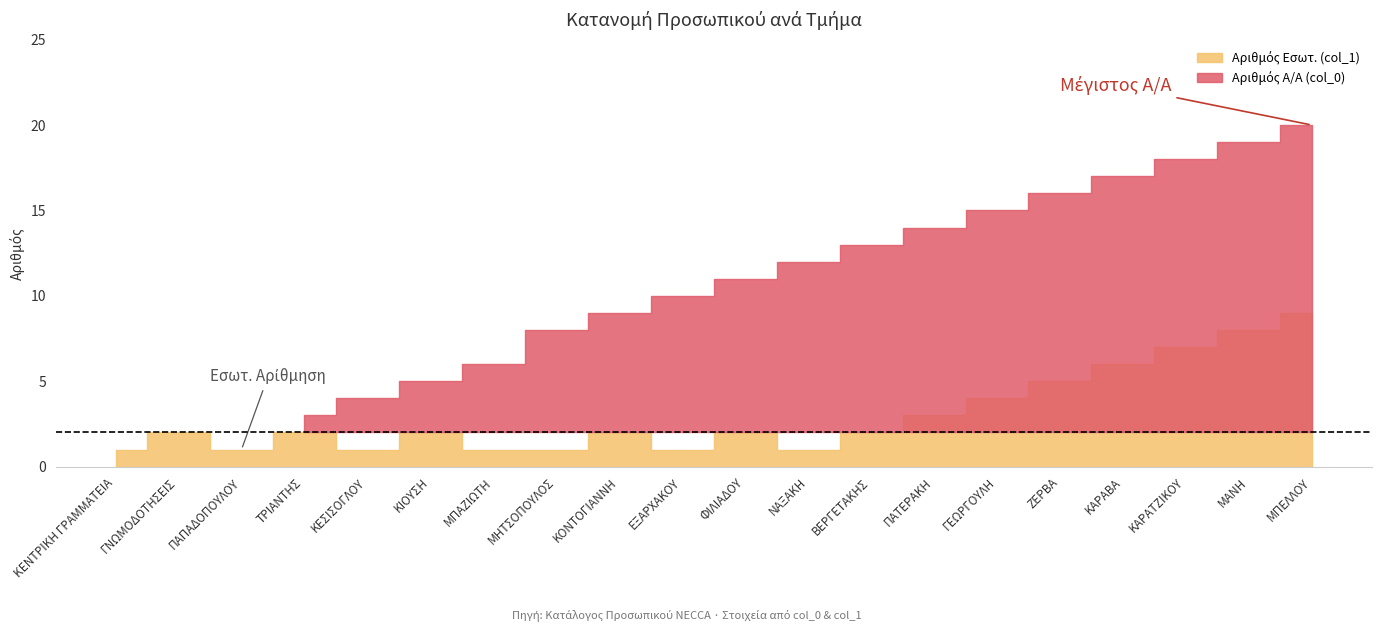

What is the spread (max minus min) of values at ΓΕΩΡΓΟΥΛΗ?

11